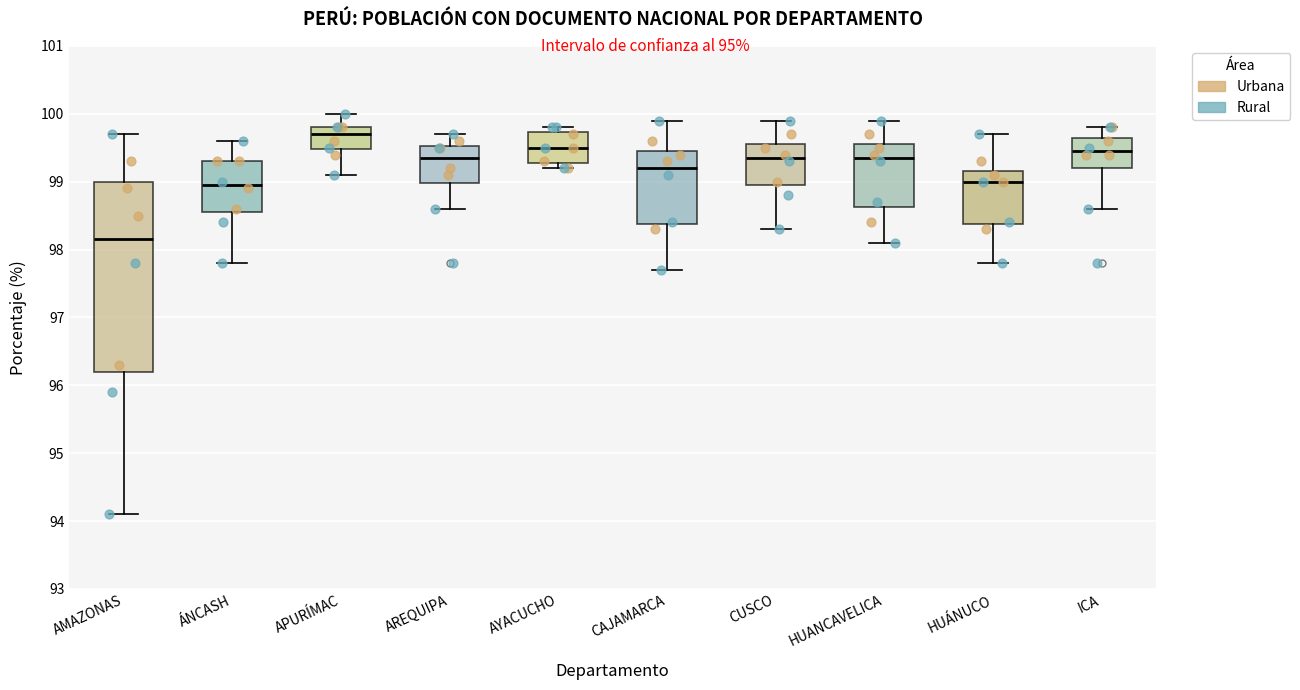

Which box's median line is the highest?

APURÍMAC